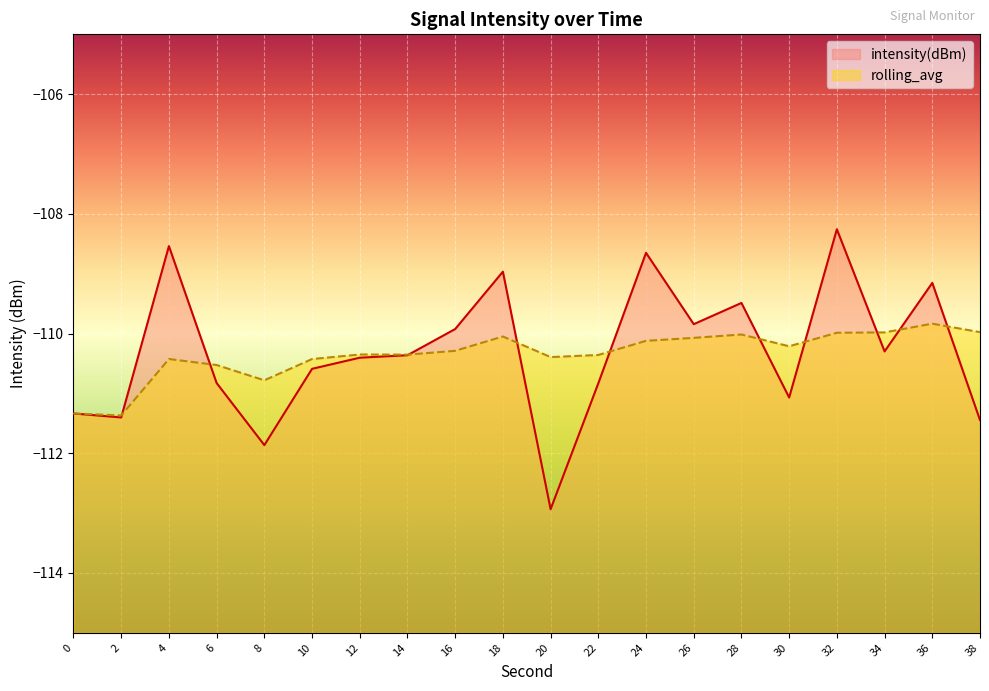

Where is rolling_avg nearest to the value -110?

32